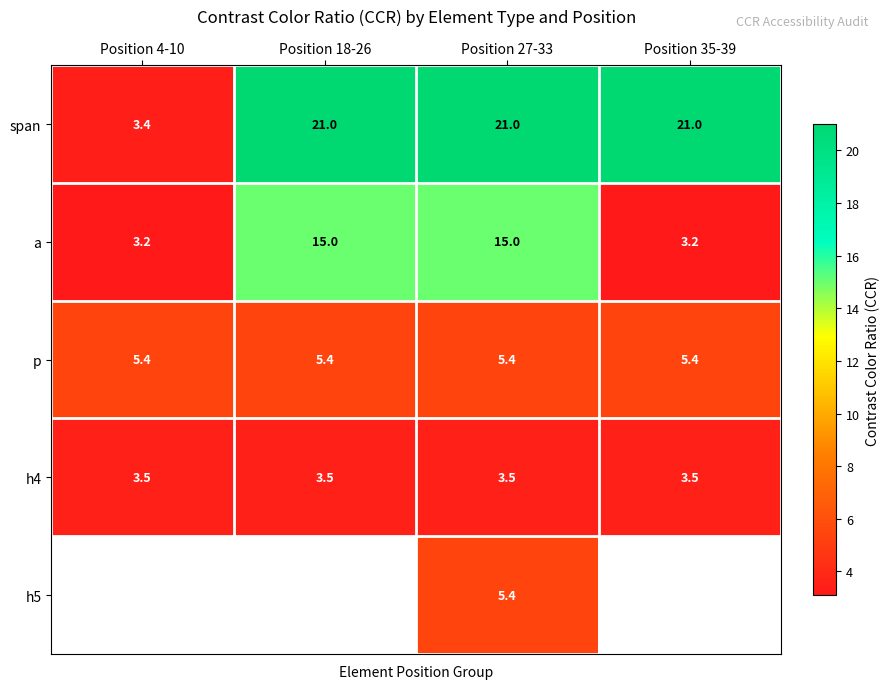

At which label is span closest to 12?

Position 4-10